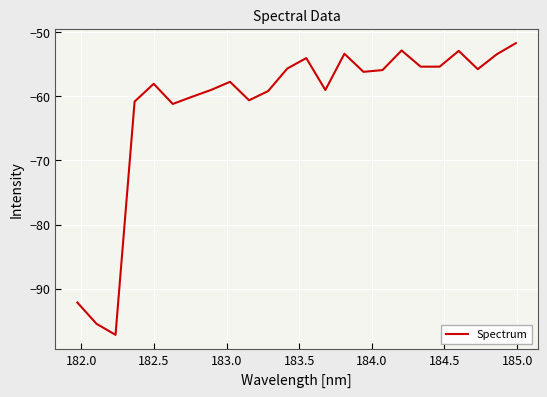

Is this an area chart (filled region under the line)?

No